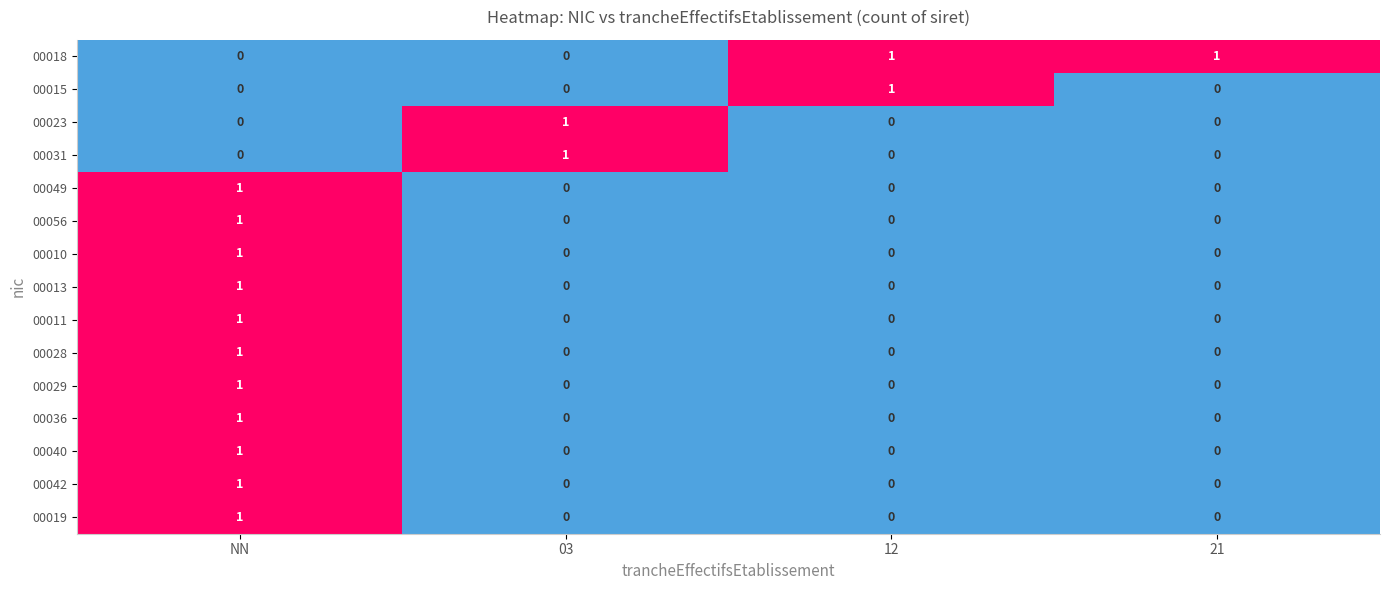

Which series has the largest total across all categories?

00018